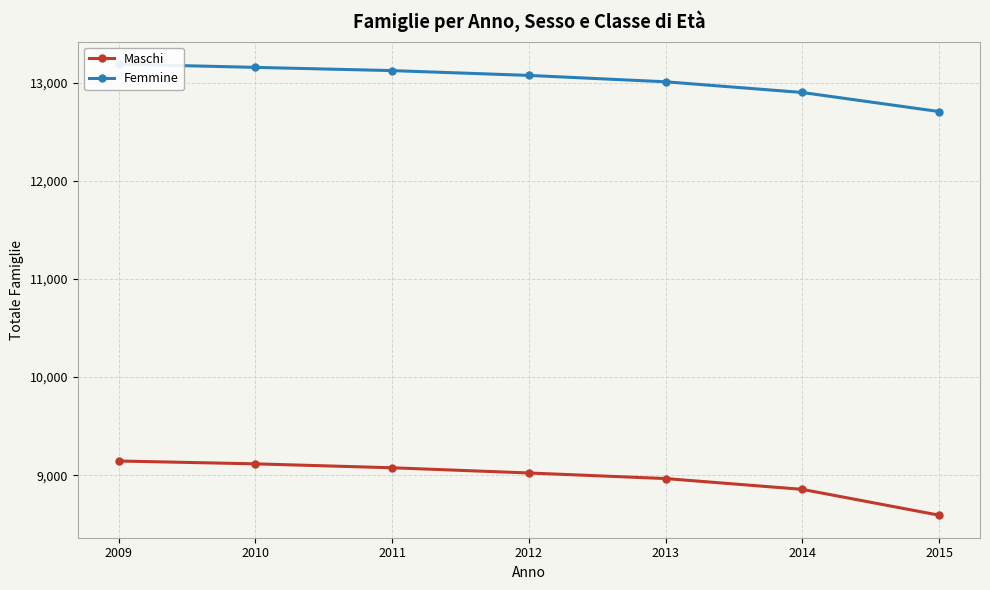

How many values in the Maschi series exceed 9023?

3